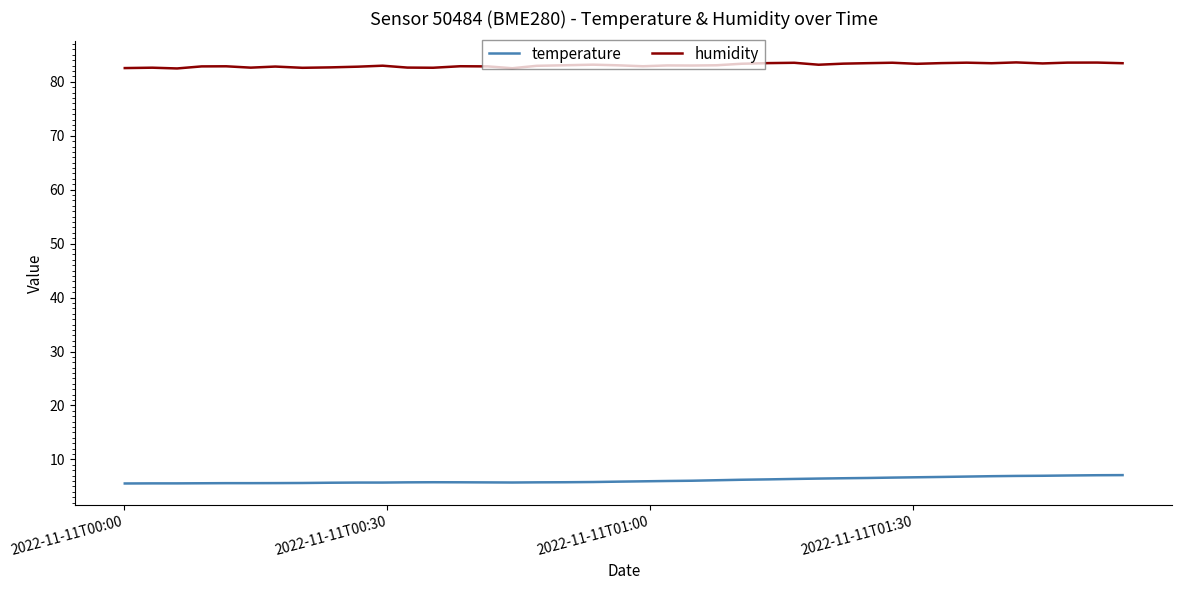

What is the difference between the maximum and minimum values in the humidity series?

1.1